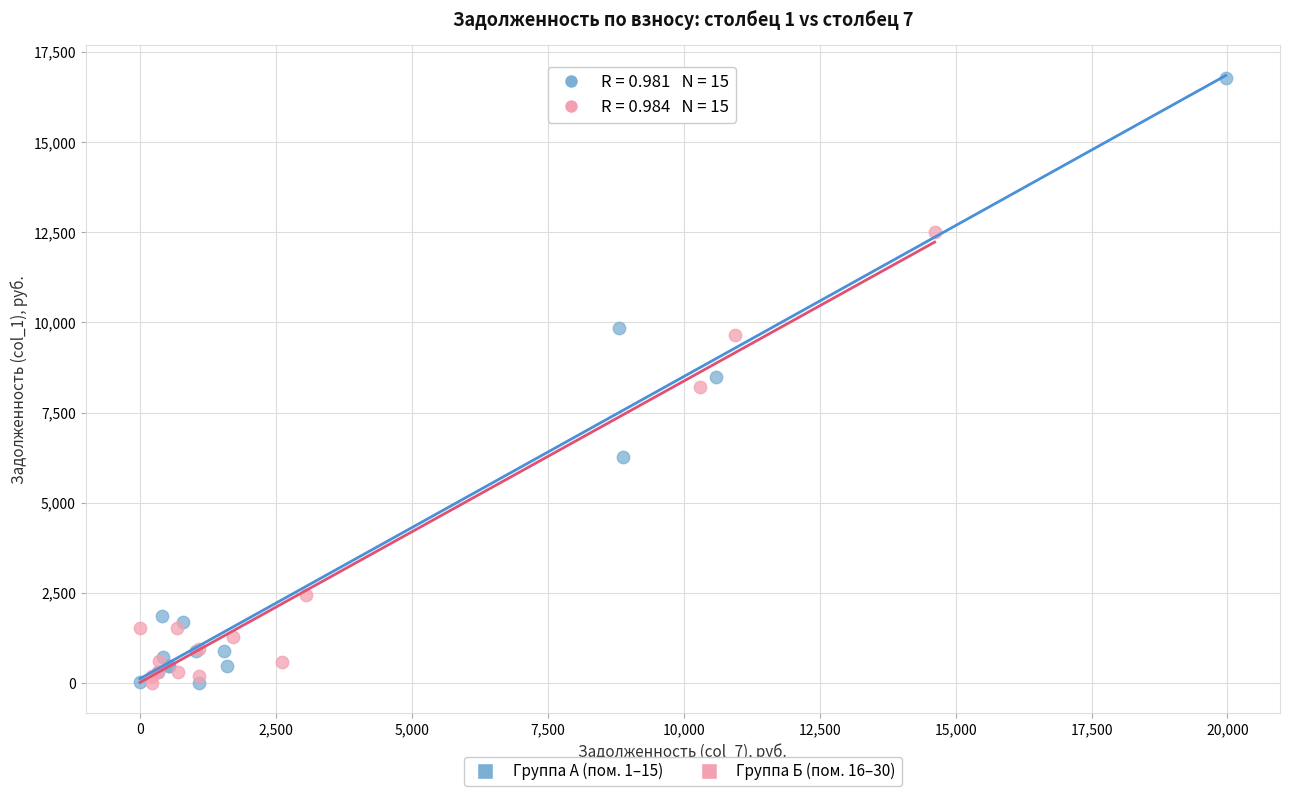

Which series contains the highest Y value?

Группа А (пом. 1–15)